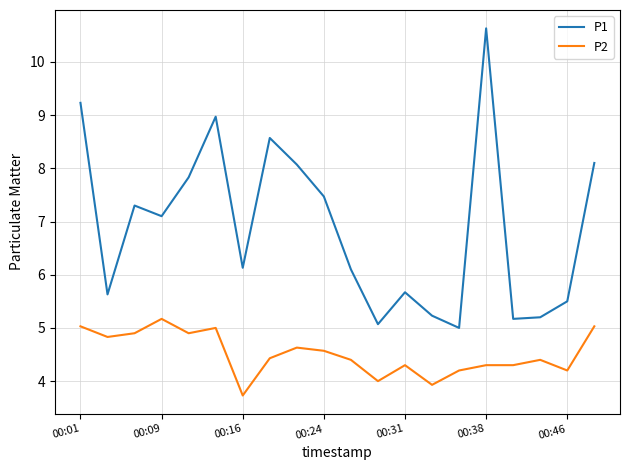

True or false: P1 and P2 cross at least once.

False